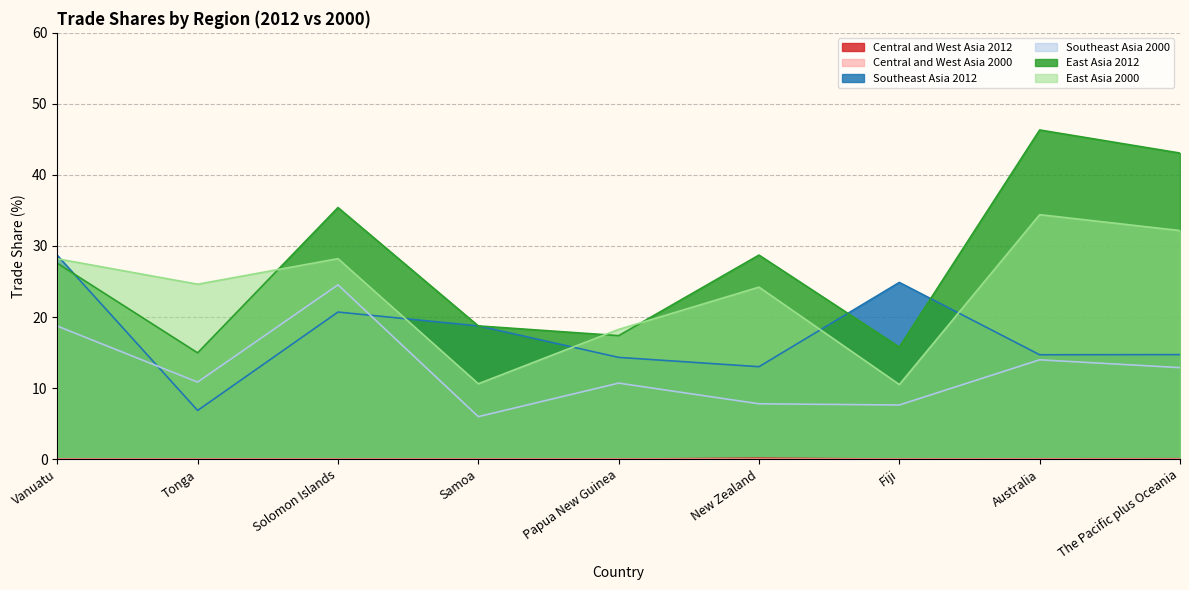

How many values in the East Asia 2012 series exceed 27?

5